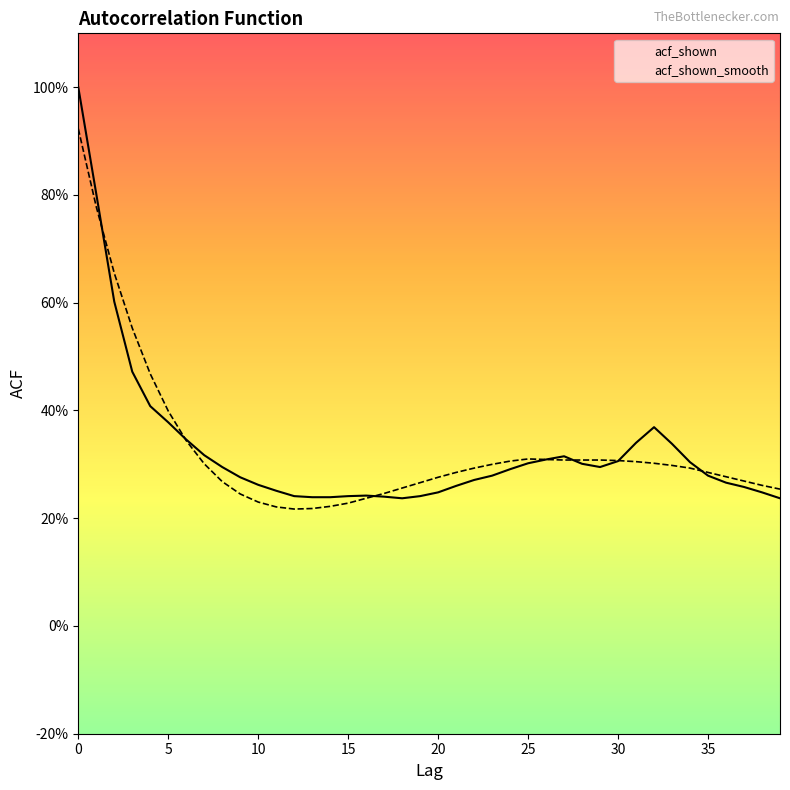

What is the average value of the acf_shown_smooth series?

0.3